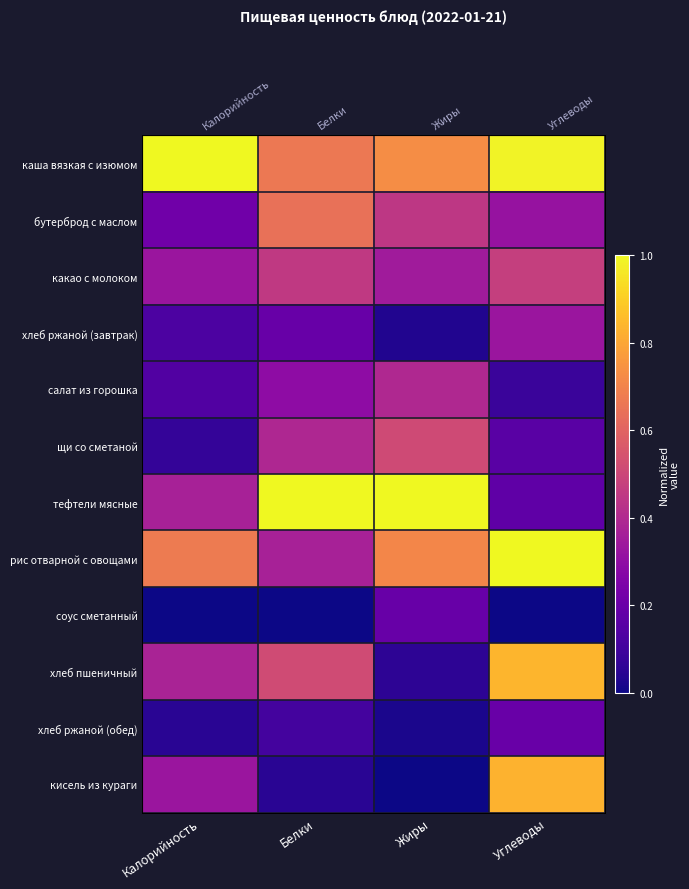

Which has a higher value, Калорийность or Белки?

Калорийность